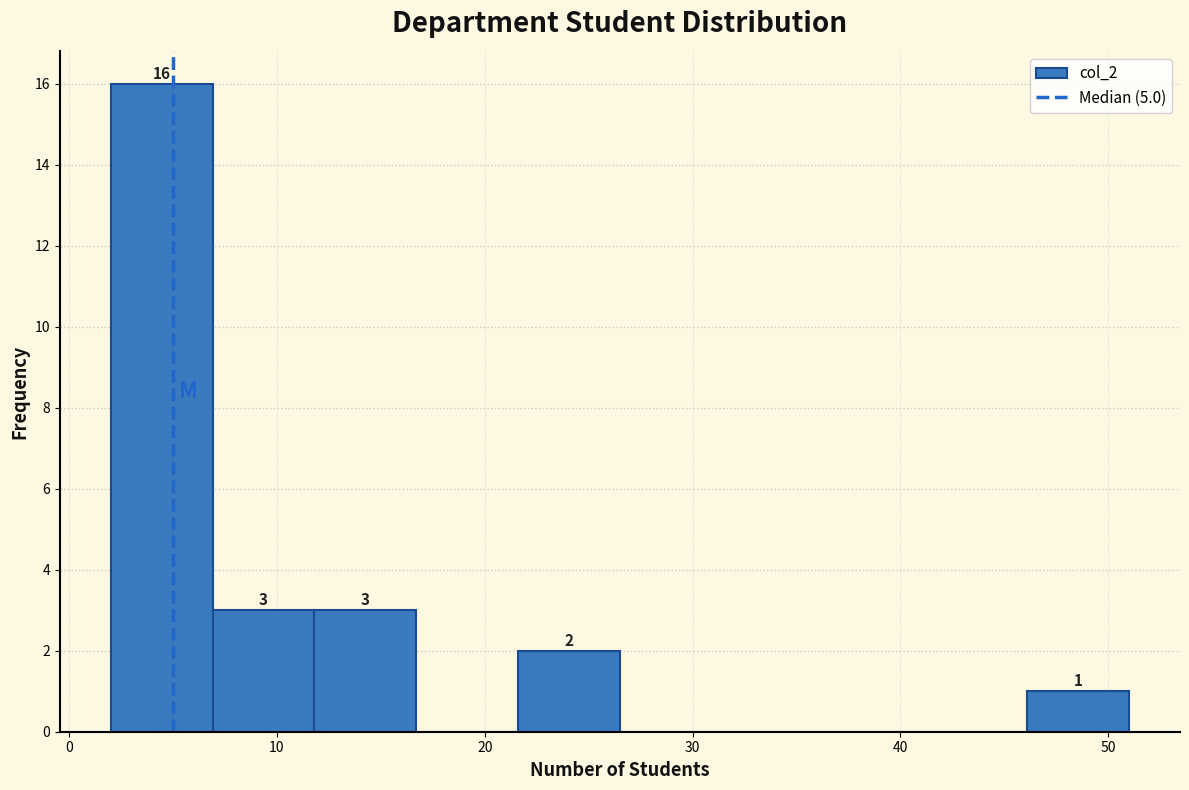

Which range on the x-axis has the tallest bar?

2.0 to 6.9